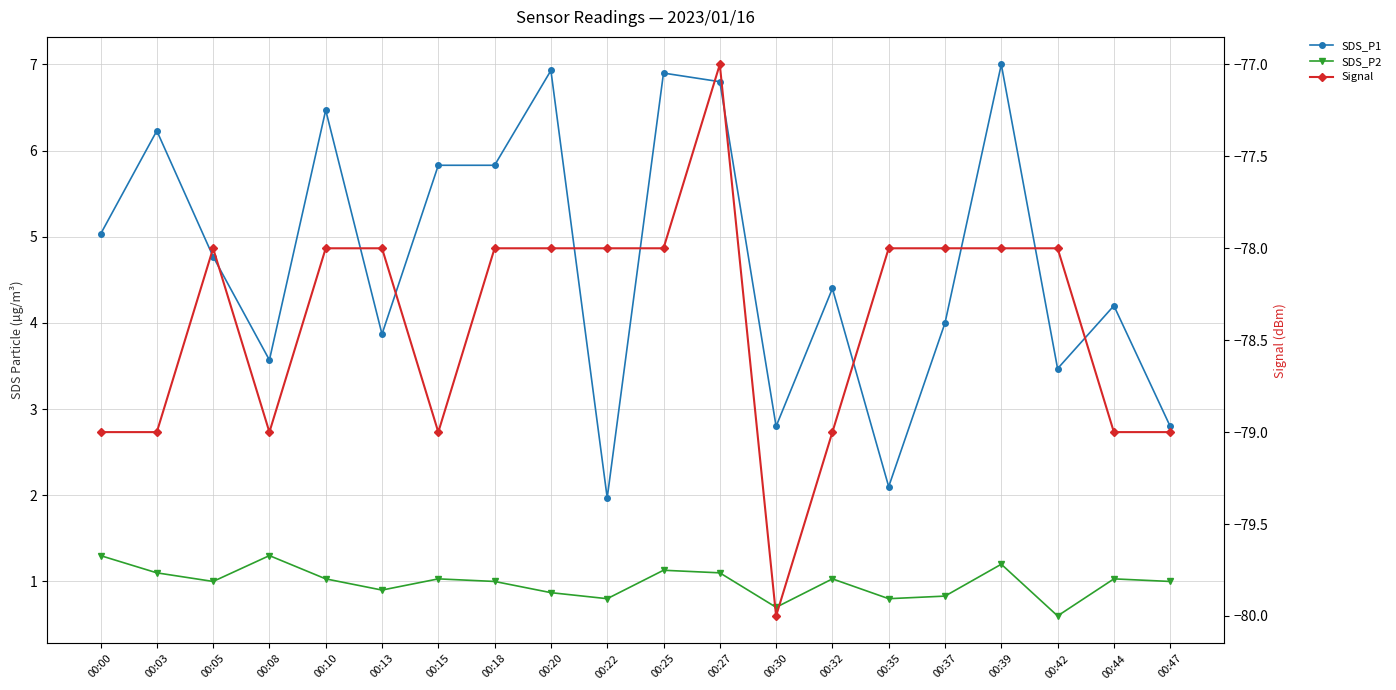

True or false: Signal and SDS_P2 cross at least once.

False